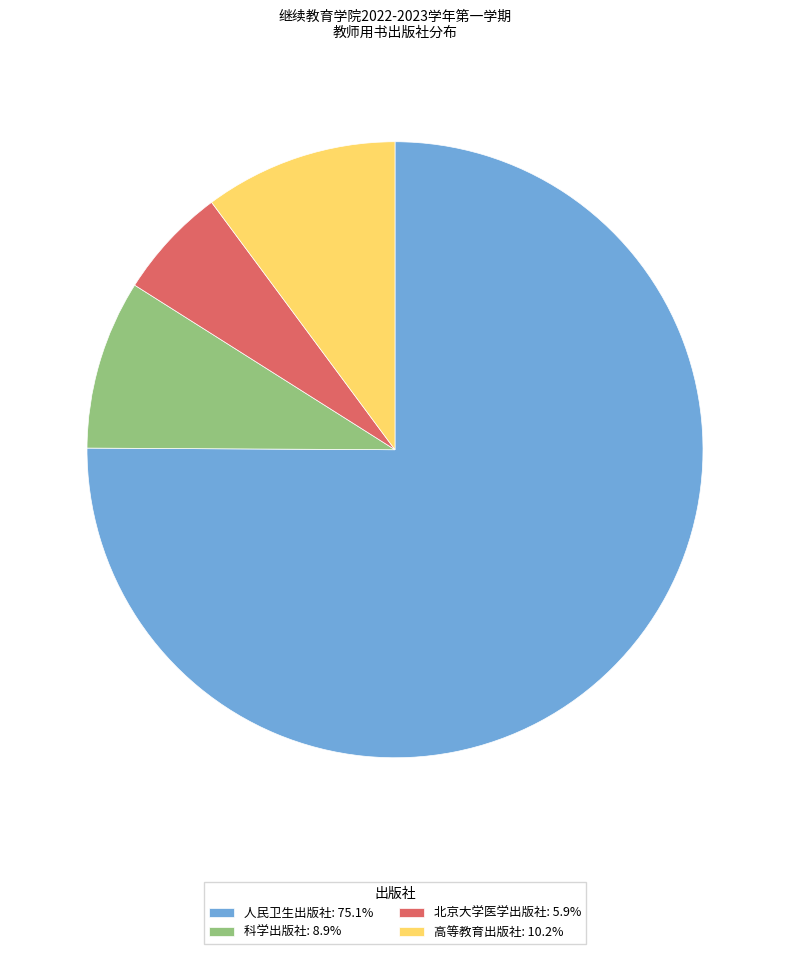

Does 高等教育出版社: 10.2% represent more than half of the total?

No